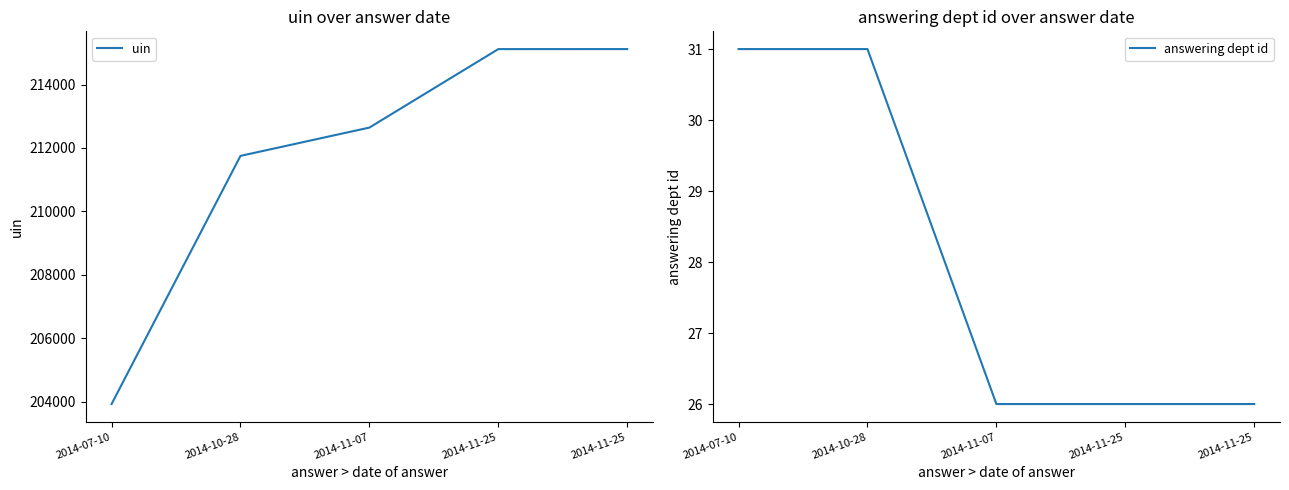

At 2014-11-07, list the series in order from smallest to largest.

answering dept id, uin